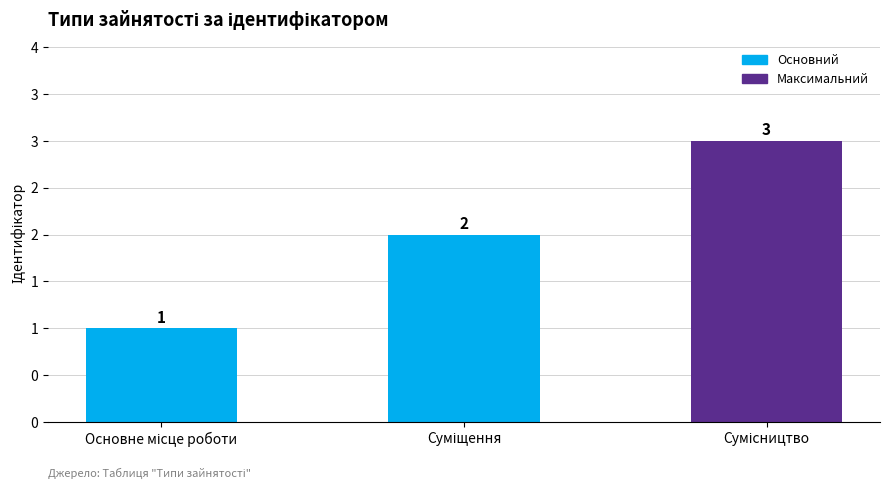

What is the maximum value shown in the chart?

3